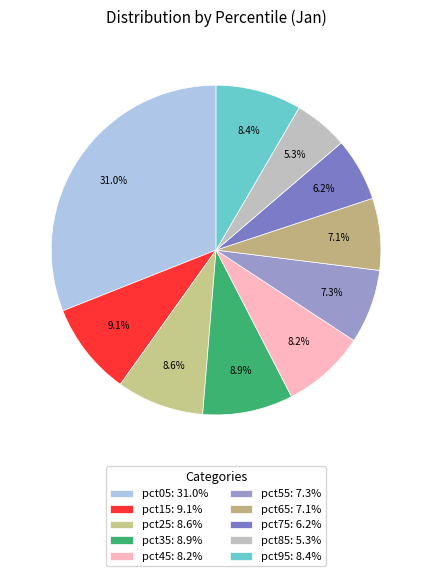

Is there any slice that represents more than half of the pie?

No